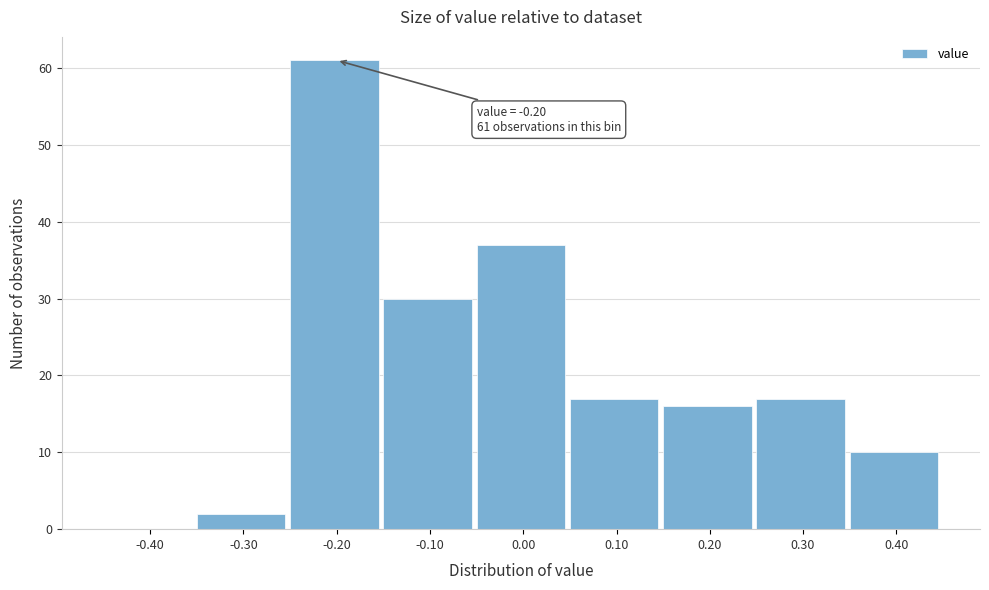

Over which range of the x-axis is the bar tallest?

-0.25 to -0.15